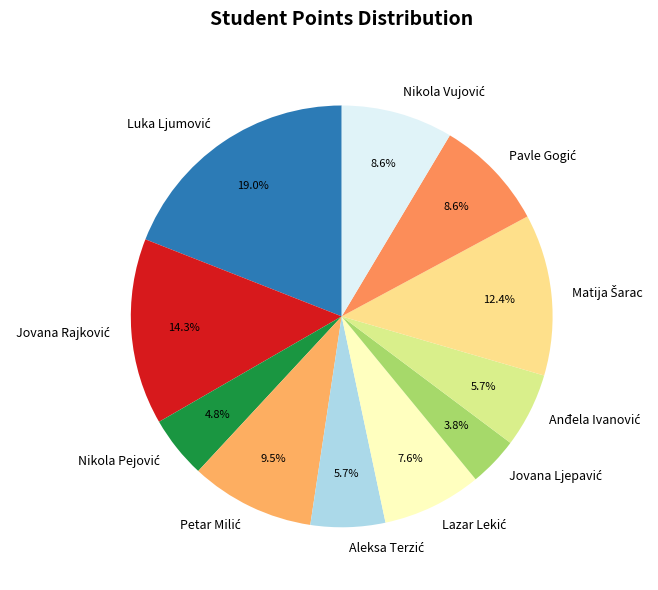

To the nearest percent, what is the difference between the largest and smallest slice percentages?

15%